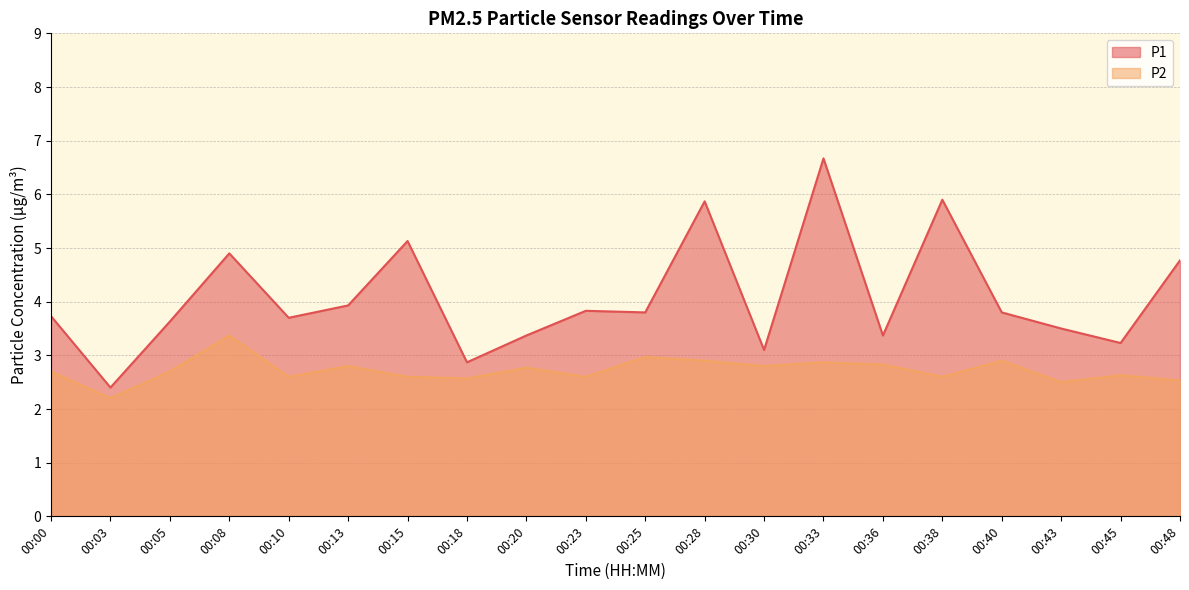

Is it true that P1 equals 4.9 at 00:00?

False